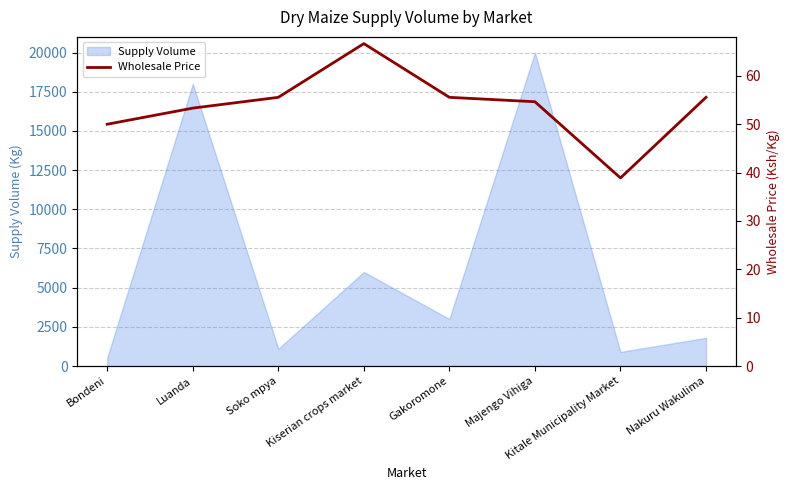

At which label is Supply Volume closest to 10270?

Kiserian crops market